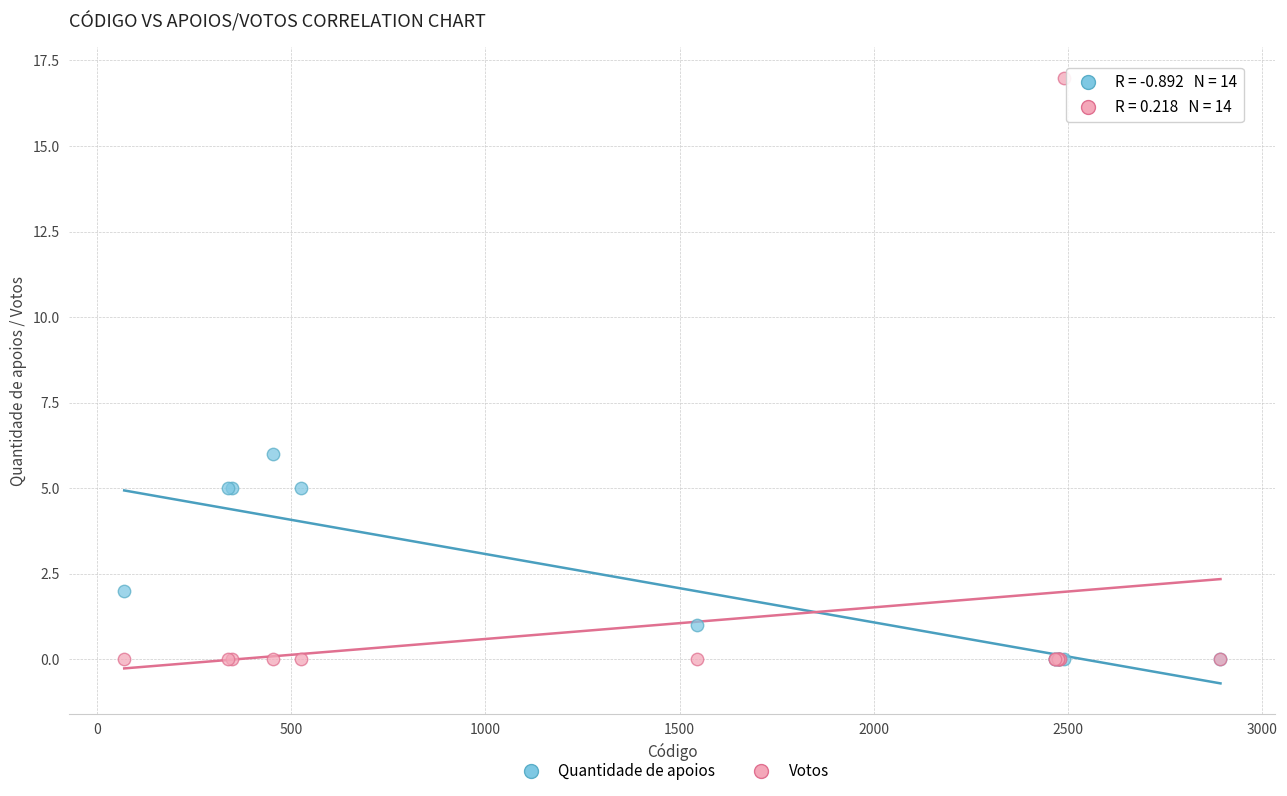

What are all the series names shown in the legend?

Quantidade de apoios, Votos